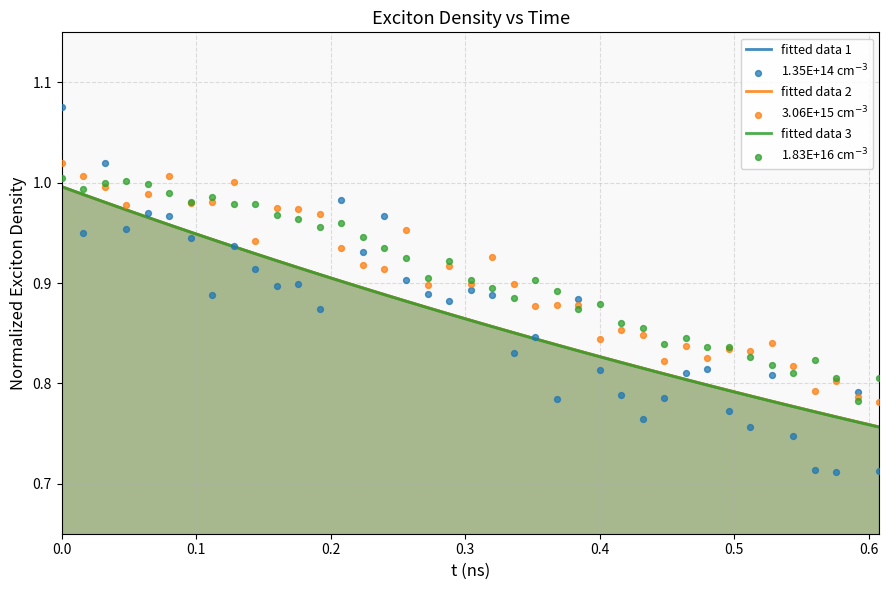

Which series reaches the minimum Y coordinate?

1.35E+14 cm$^{-3}$